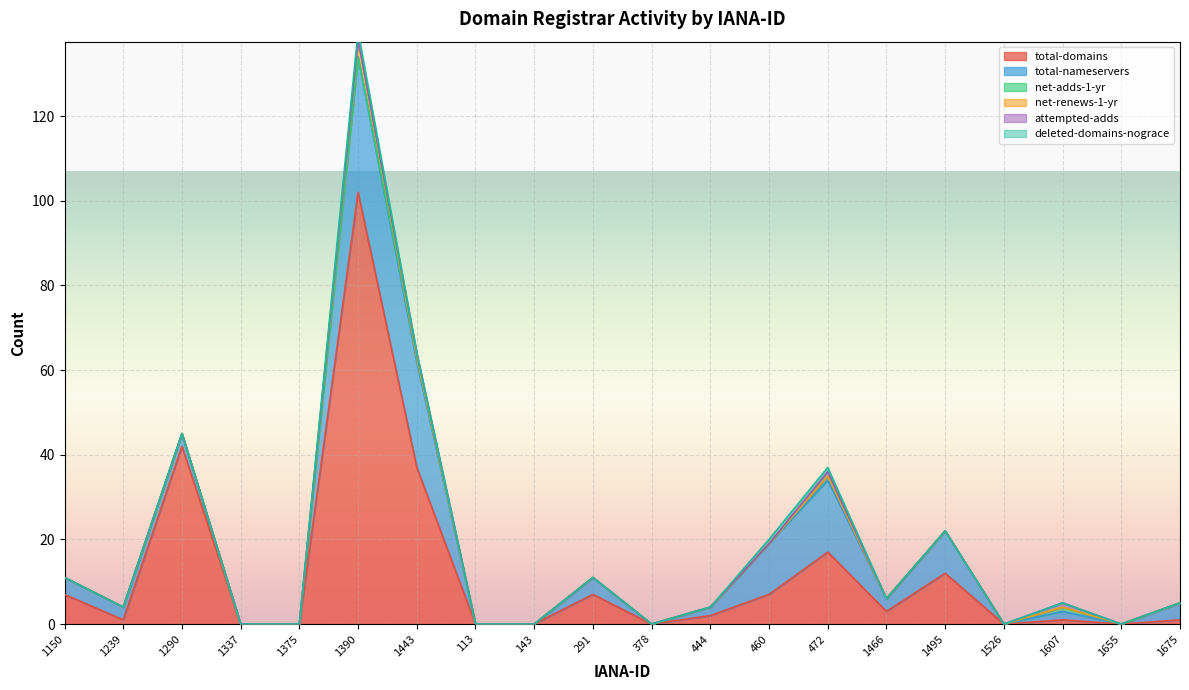

At which category does the chart reach its peak across all series?

1390